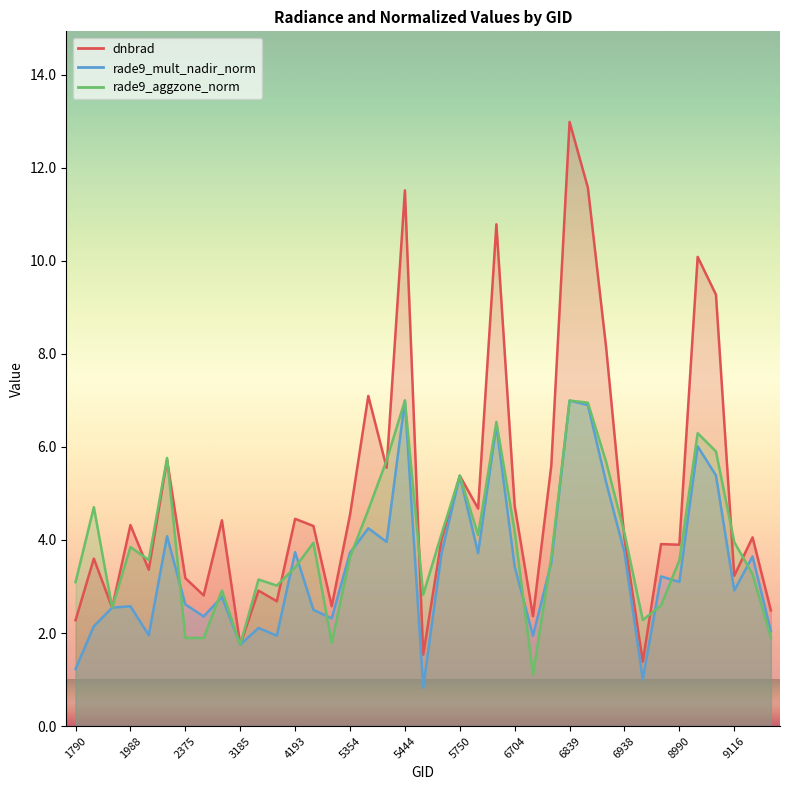

What is the total value across all series at 5723?

11.8